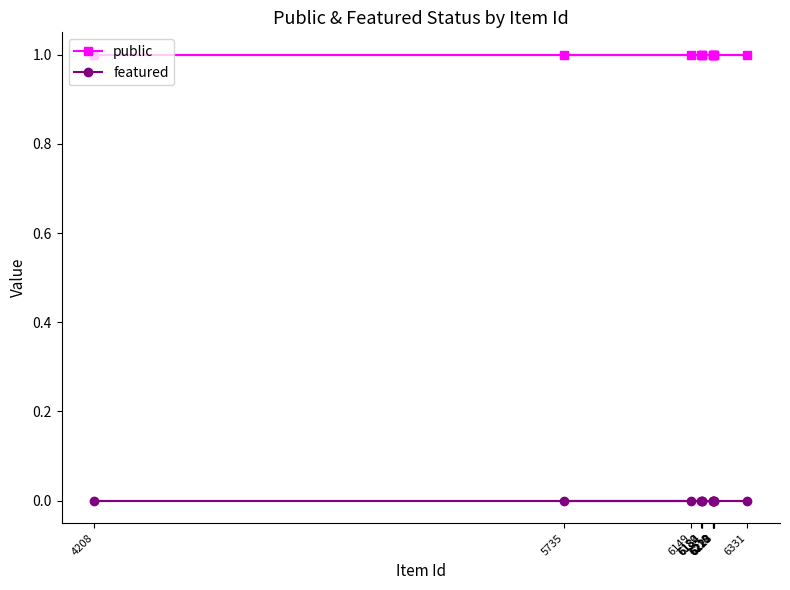

How many lines are shown in the chart?

2